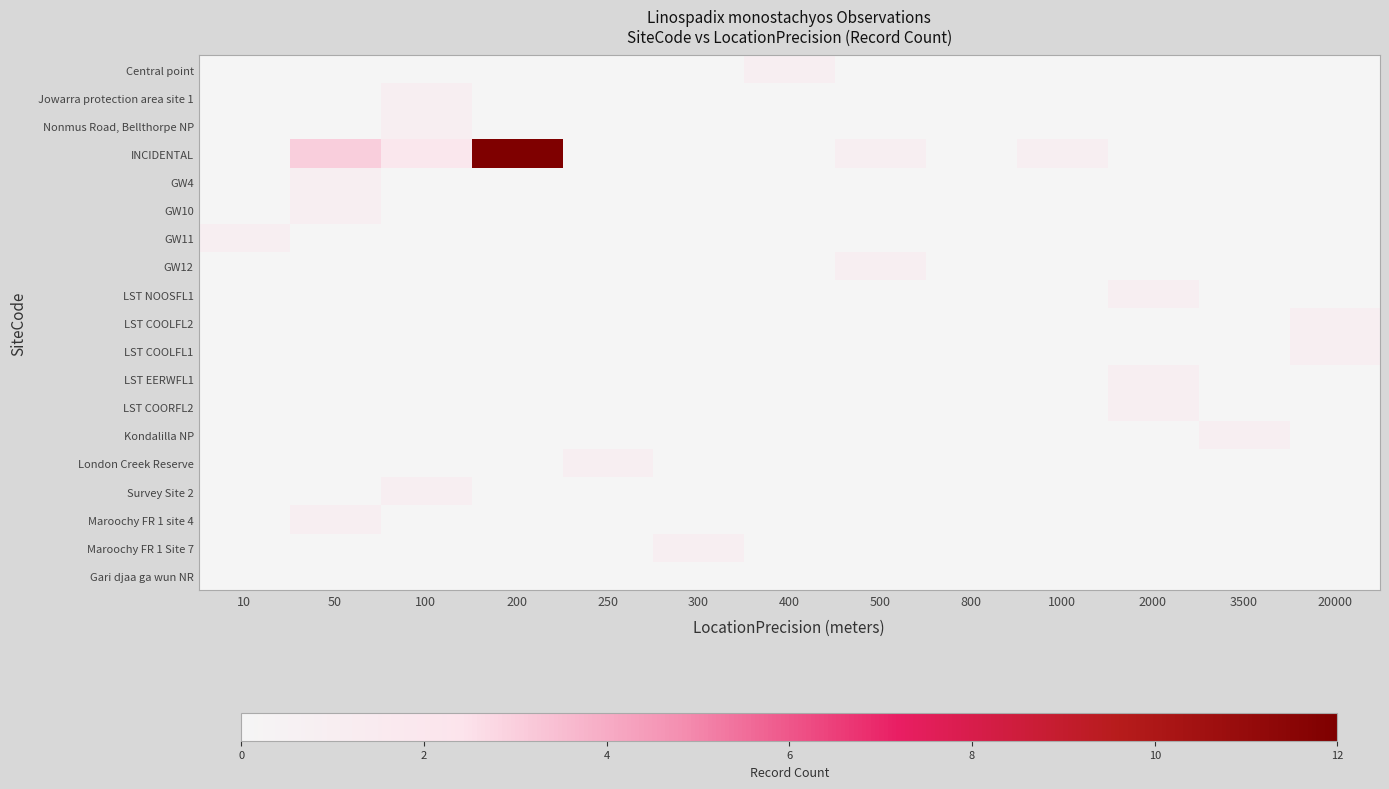

At which category is the sum across all series the highest?

200